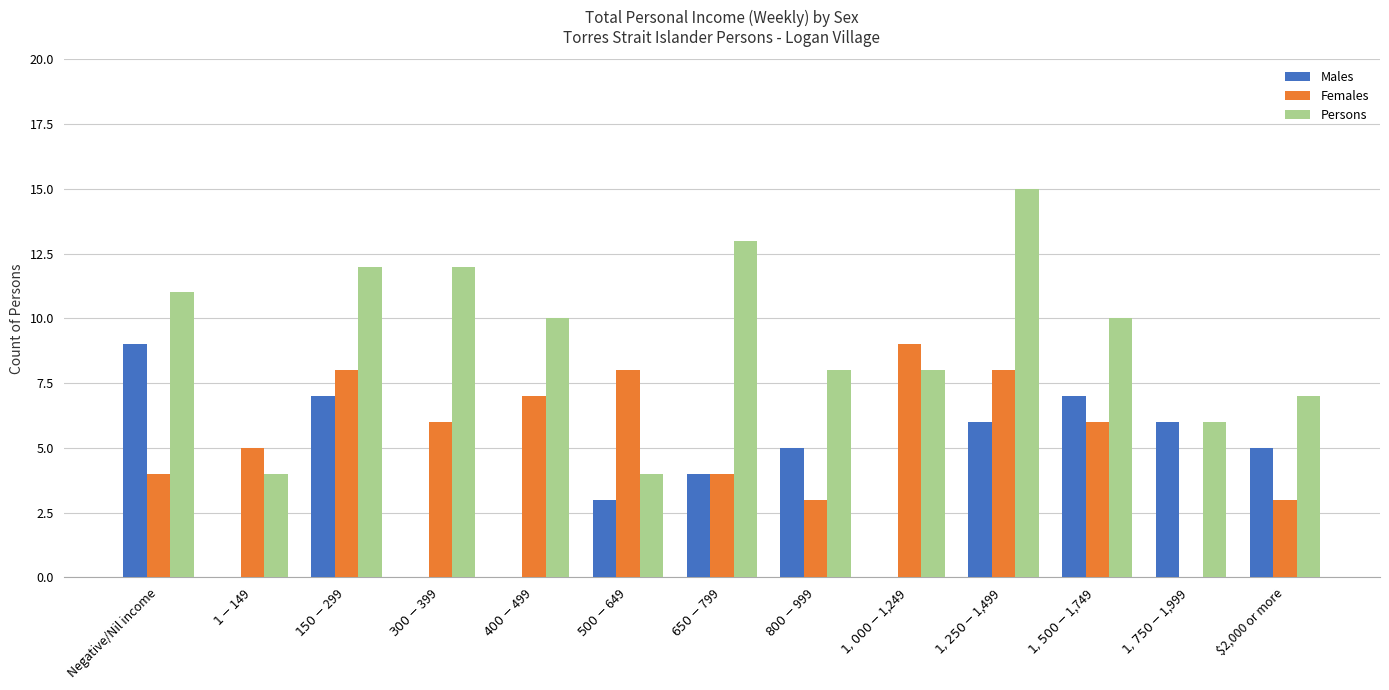

Are the bars grouped side by side (vs. stacked)?

Yes